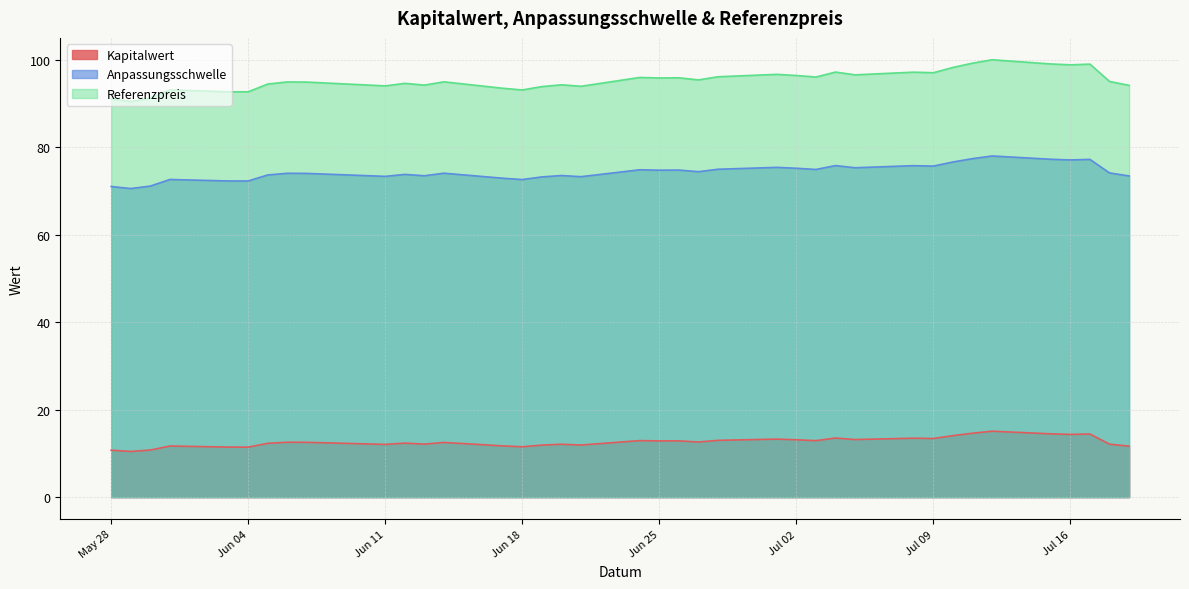

Between 2024-06-20 and 2024-06-03, which series saw the biggest shift?

Referenzpreis